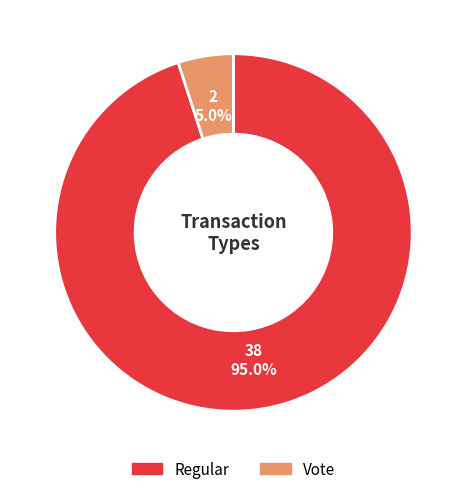

To the nearest percent, what portion does Vote represent?

5%